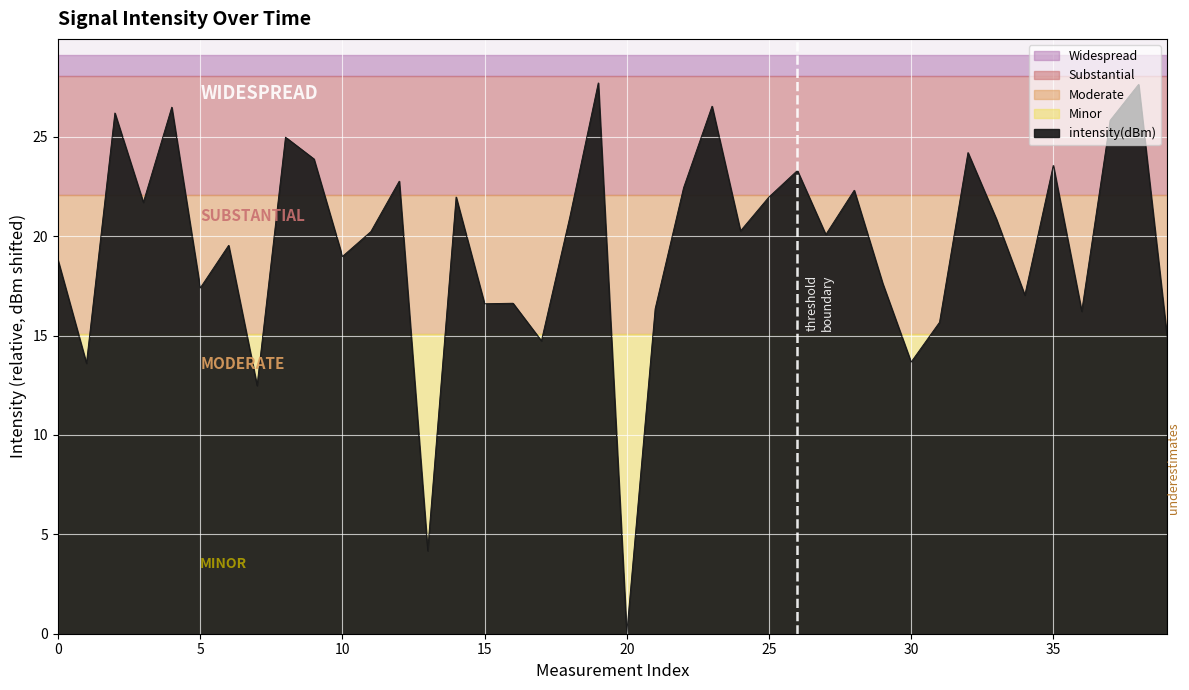

What is the difference between the maximum and minimum values?

27.7